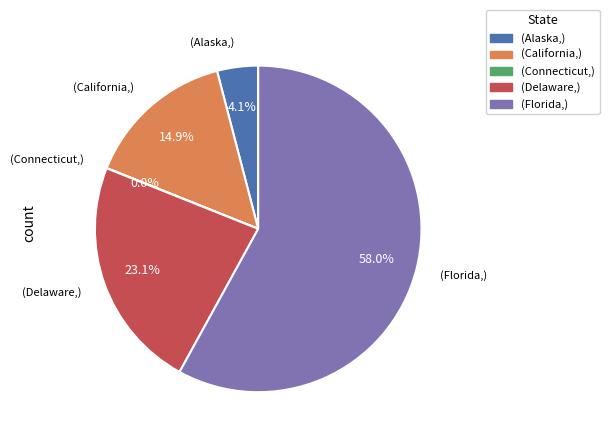

To the nearest percent, what is the difference between the largest and smallest slice percentages?

58%